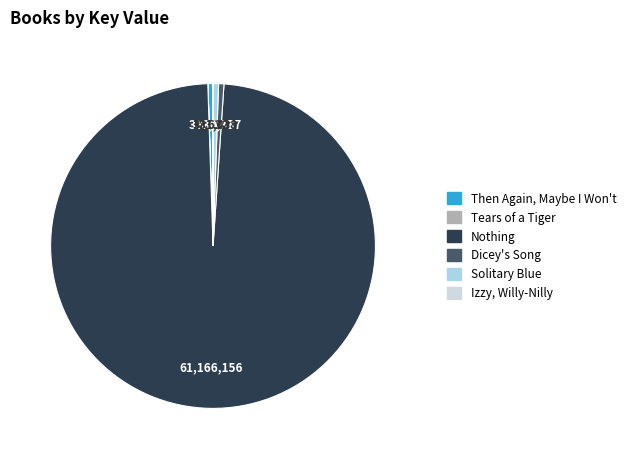

Rank the categories by value from highest to lowest.

Nothing, Solitary Blue, Dicey's Song, Then Again, Maybe I Won't, Izzy, Willy-Nilly, Tears of a Tiger